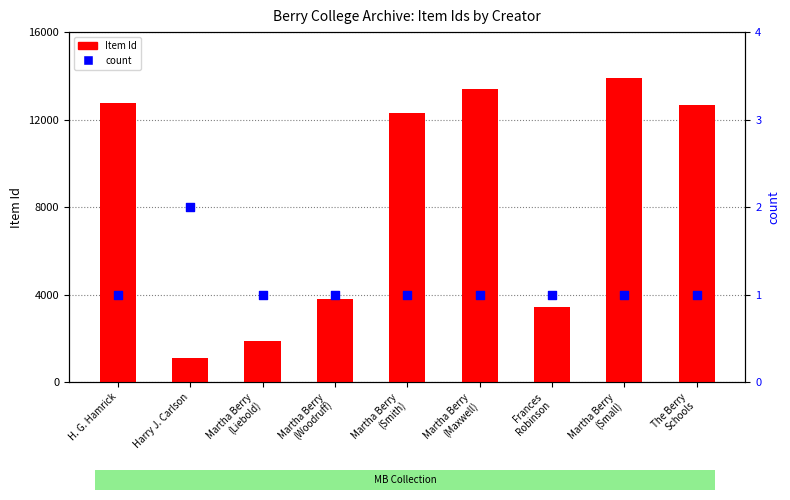

At how many categories does at least one series exceed 7545?

5